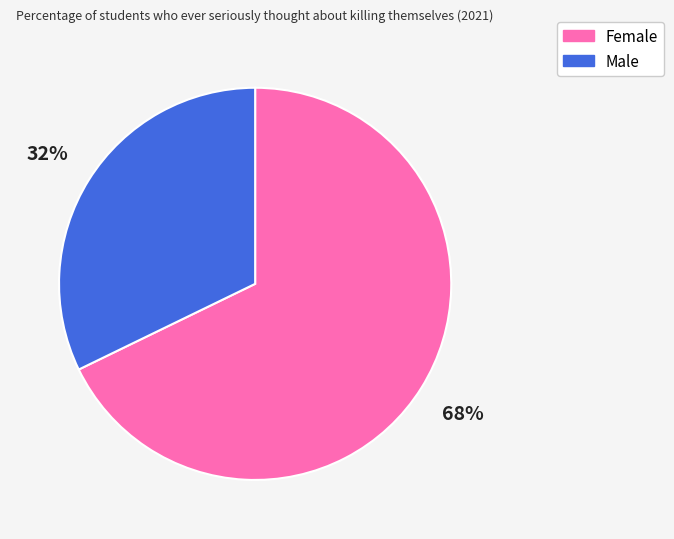

Between Male and Female, which is larger?

Female